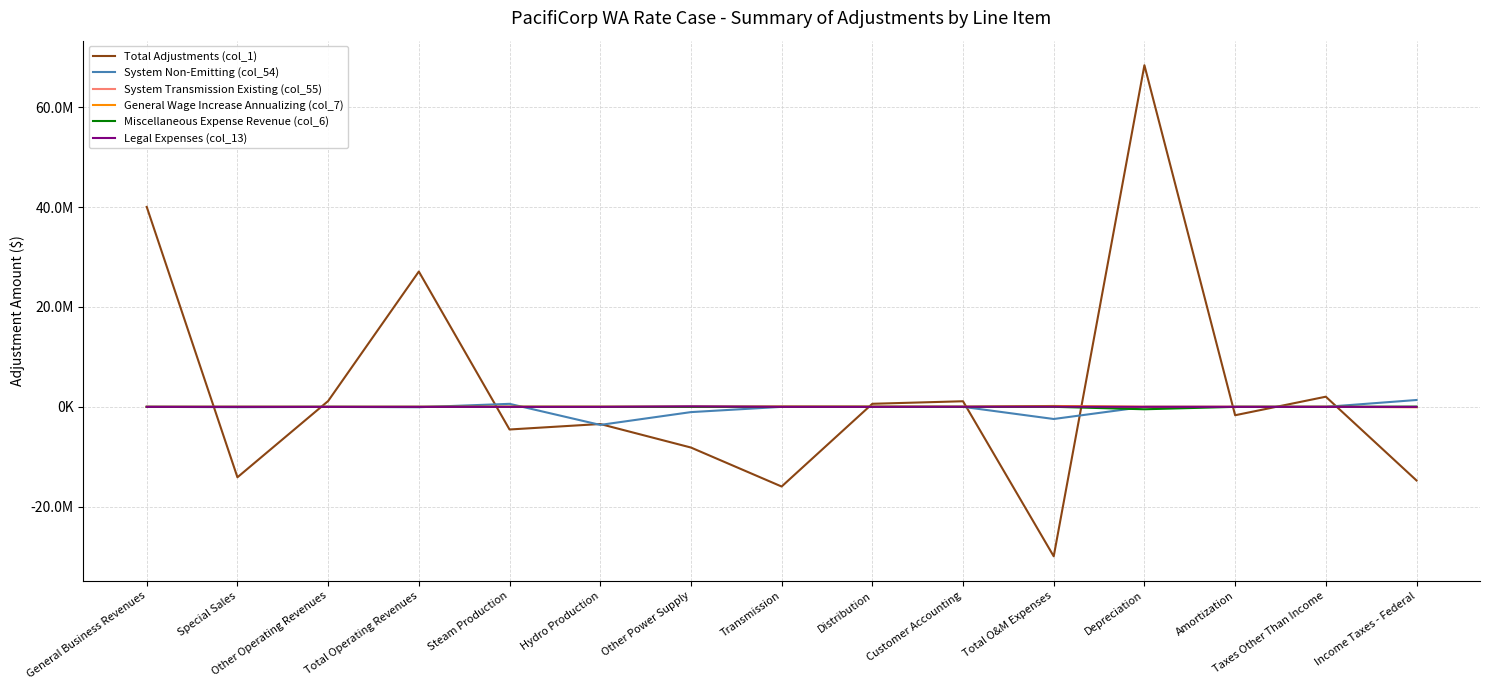

What are all the series names shown in the legend?

Total Adjustments (col_1), System Non-Emitting (col_54), System Transmission Existing (col_55), General Wage Increase Annualizing (col_7), Miscellaneous Expense Revenue (col_6), Legal Expenses (col_13)